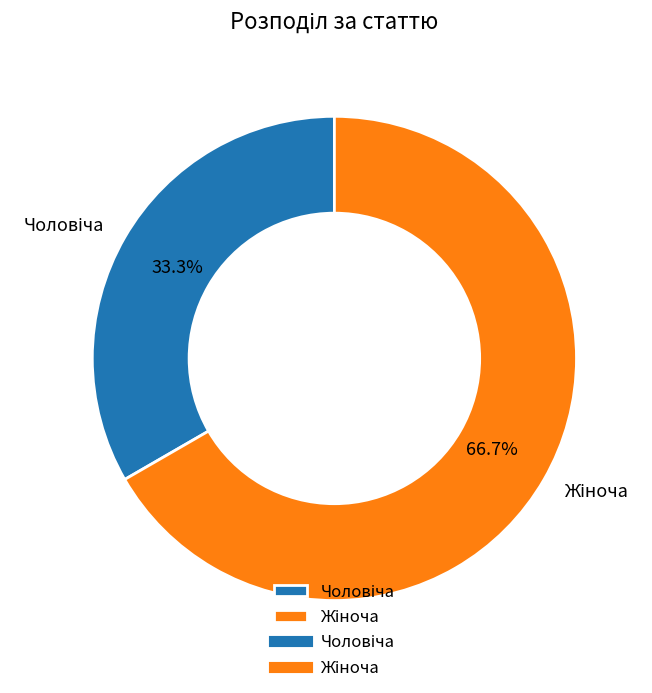

Is Жіноча the majority of the pie?

Yes